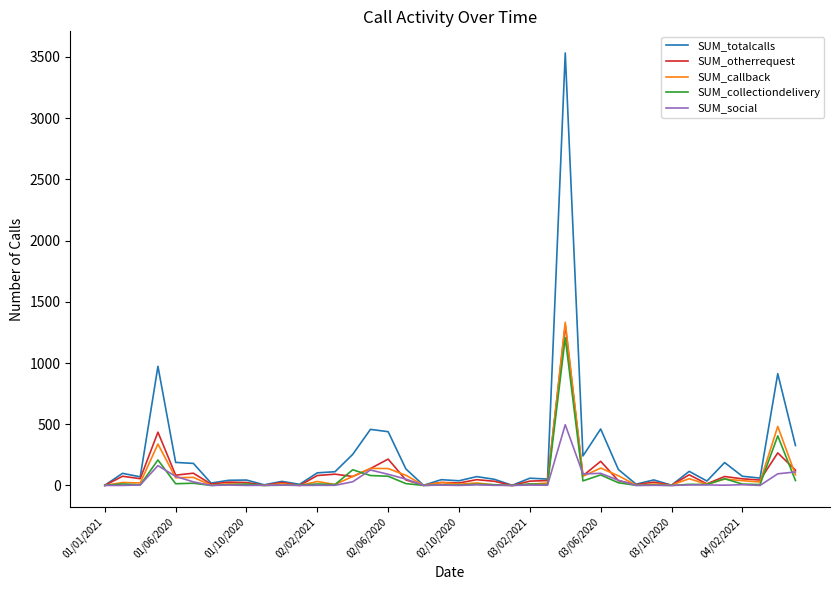

What is the highest value of the SUM_callback series?

1333